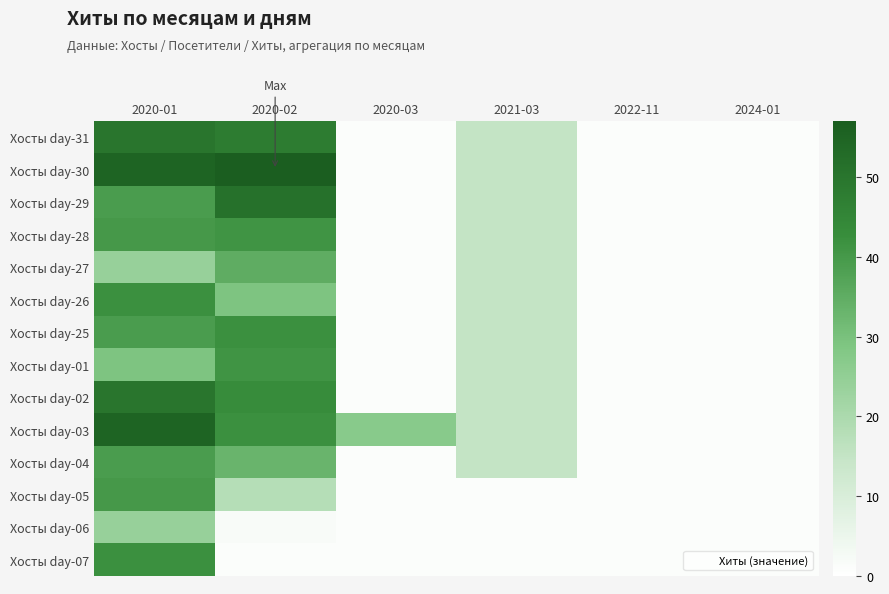

Reading left to right, what are all the values shown in this chart?

Хосты day-31: 2020-01=50	2020-02=48	2020-03=1	2021-03=15	2022-11=1	2024-01=1
Хосты day-30: 2020-01=55	2020-02=57	2020-03=1	2021-03=15	2022-11=1	2024-01=1
Хосты day-29: 2020-01=39	2020-02=51	2020-03=1	2021-03=15	2022-11=1	2024-01=1
Хосты day-28: 2020-01=40	2020-02=41	2020-03=1	2021-03=15	2022-11=1	2024-01=1
Хосты day-27: 2020-01=24	2020-02=35	2020-03=1	2021-03=15	2022-11=1	2024-01=1
Хосты day-26: 2020-01=42	2020-02=29	2020-03=1	2021-03=15	2022-11=1	2024-01=1
Хосты day-25: 2020-01=39	2020-02=42	2020-03=1	2021-03=15	2022-11=1	2024-01=1
Хосты day-01: 2020-01=29	2020-02=41	2020-03=1	2021-03=15	2022-11=1	2024-01=1
Хосты day-02: 2020-01=50	2020-02=43	2020-03=1	2021-03=15	2022-11=1	2024-01=1
Хосты day-03: 2020-01=55	2020-02=42	2020-03=27	2021-03=15	2022-11=1	2024-01=1
Хосты day-04: 2020-01=39	2020-02=33	2020-03=1	2021-03=15	2022-11=1	2024-01=1
Хосты day-05: 2020-01=40	2020-02=18	2020-03=1	2021-03=1	2022-11=1	2024-01=1
Хосты day-06: 2020-01=24	2020-02=2	2020-03=1	2021-03=1	2022-11=1	2024-01=1
Хосты day-07: 2020-01=42	2020-02=1	2020-03=1	2021-03=1	2022-11=1	2024-01=1